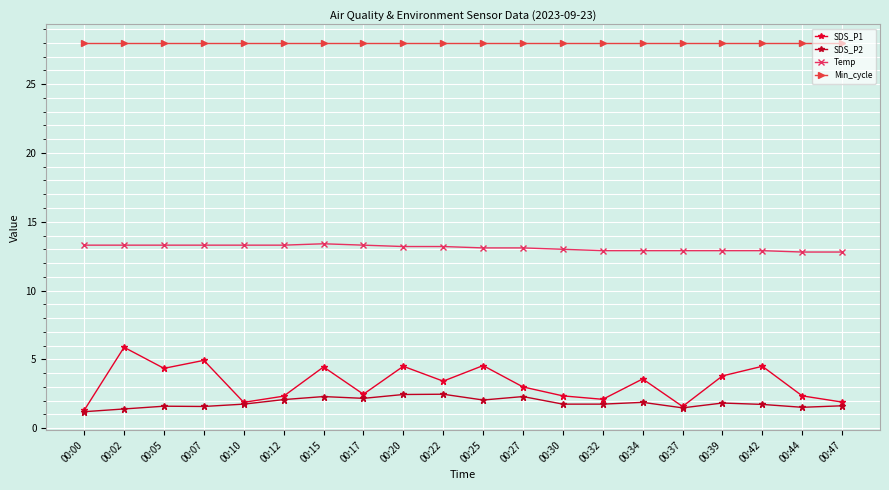

True or false: SDS_P2 and Min_cycle intersect in this chart.

False